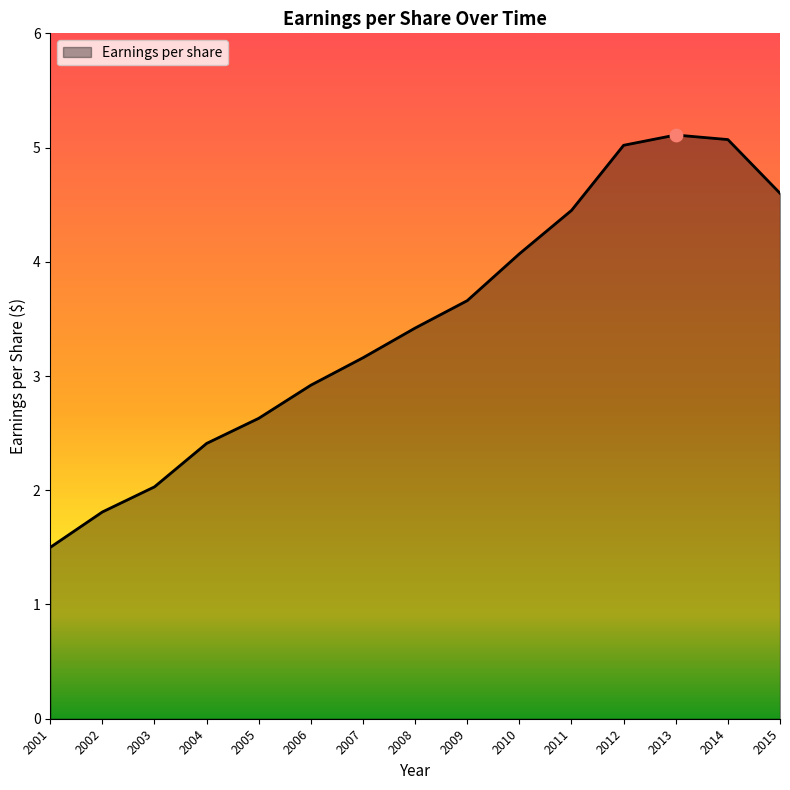

Which has a higher value, 2010 or 2008?

2010